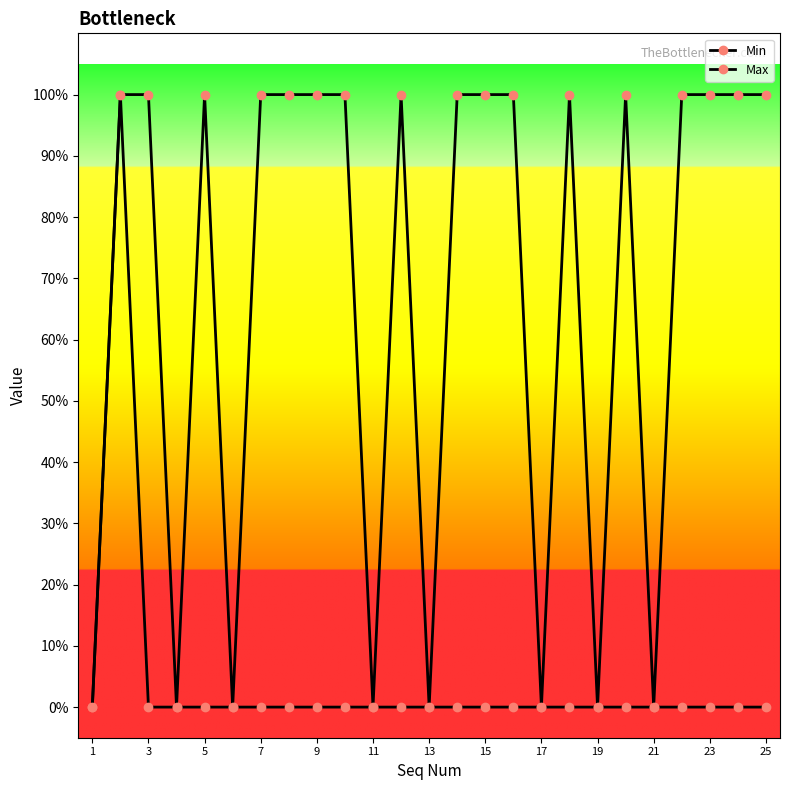

Is this an area chart (filled region under the line)?

No